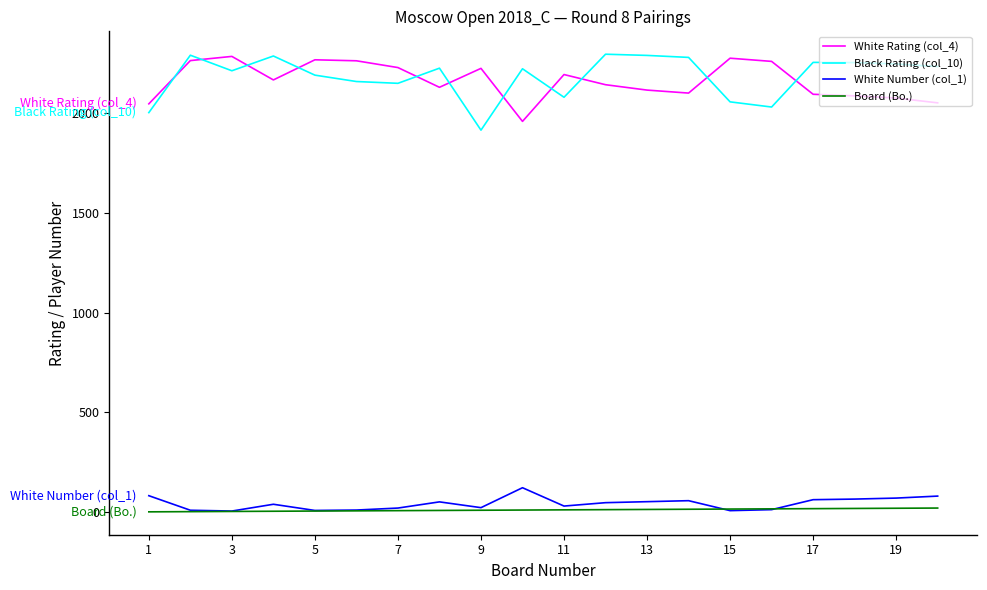

How many series are shown in this chart?

4